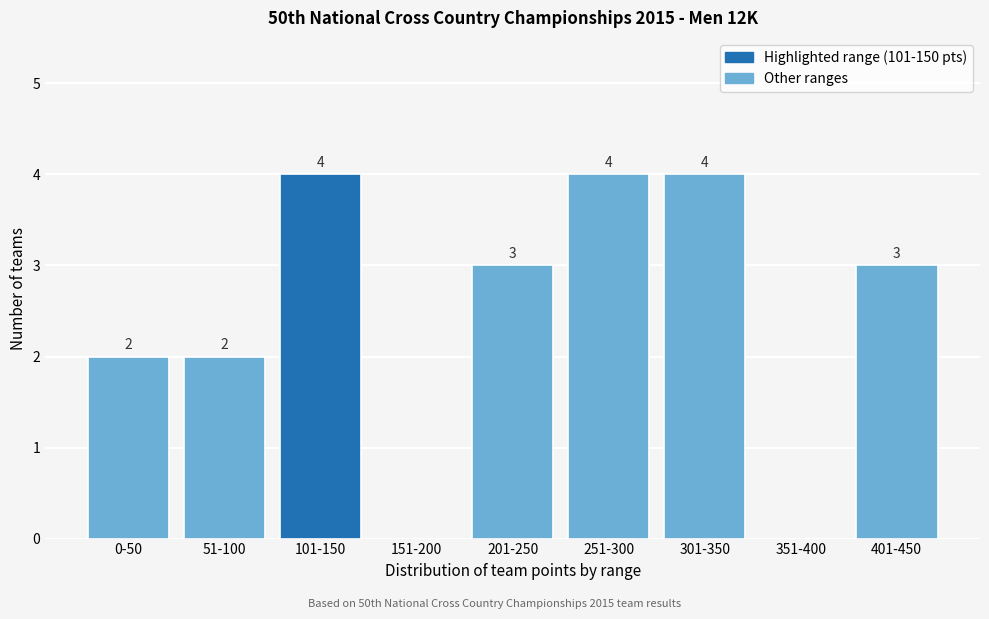

Reading left to right, list all the values displayed in this chart.

0-50=2	51-100=2	101-150=4	151-200=0	201-250=3	251-300=4	301-350=4	351-400=0	401-450=3